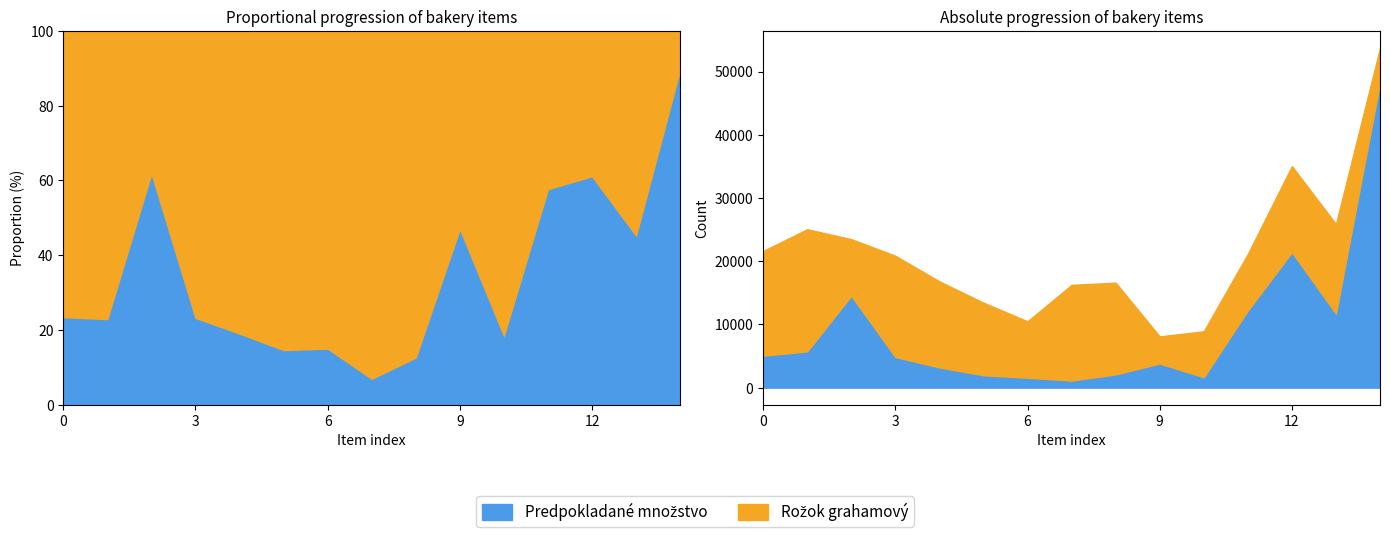

How many data points does each series have?

15